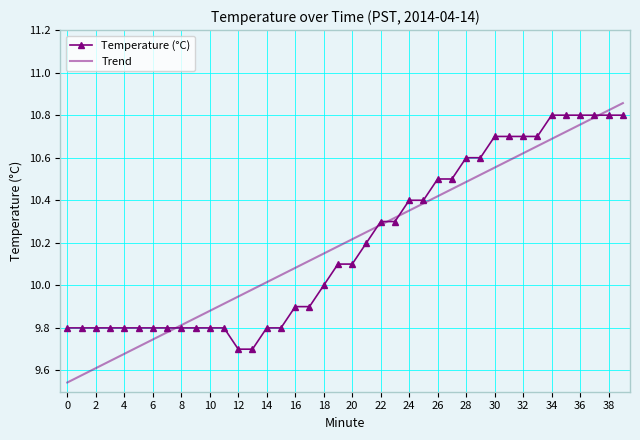

Which series has the largest range (max minus min)?

Trend